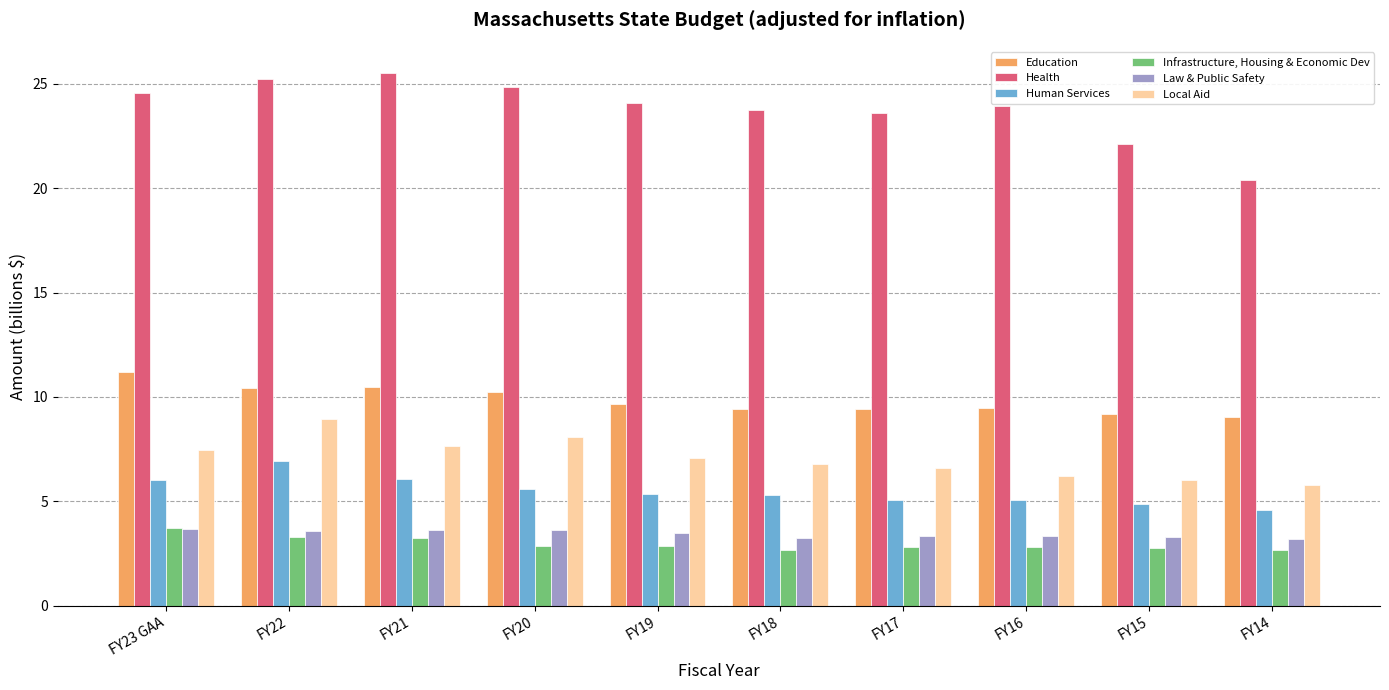

What is the spread (max minus min) of values at FY20?

22.0